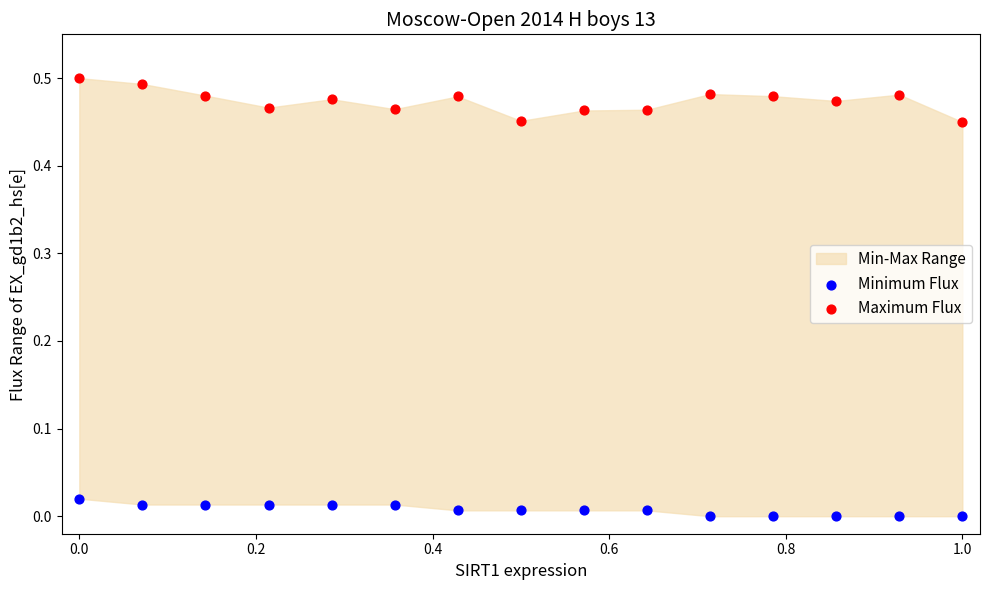

Which series contains the lowest Y value?

Minimum Flux